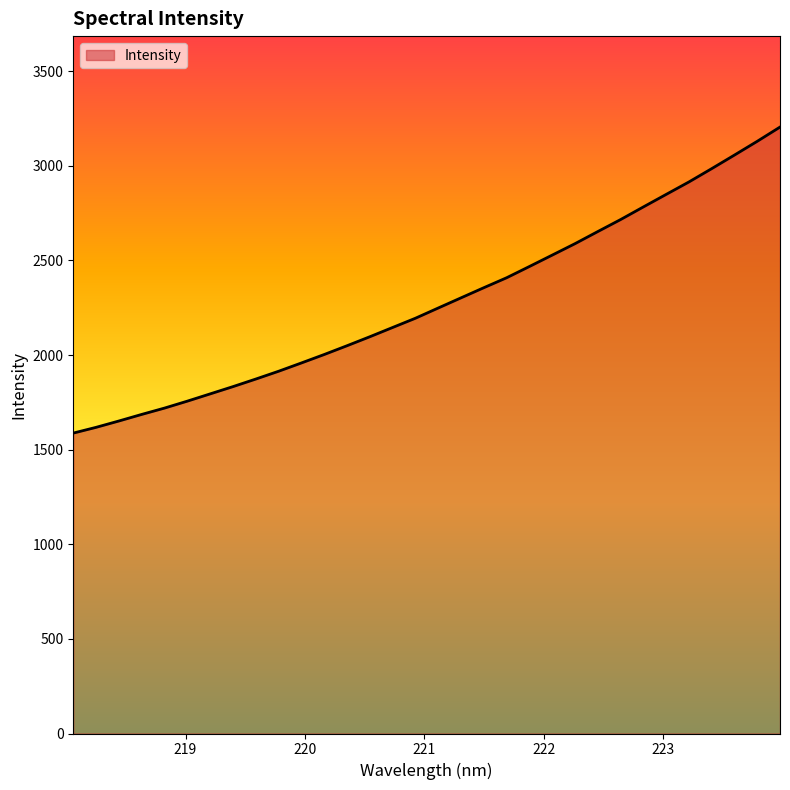

What is the smallest value displayed?

1587.4